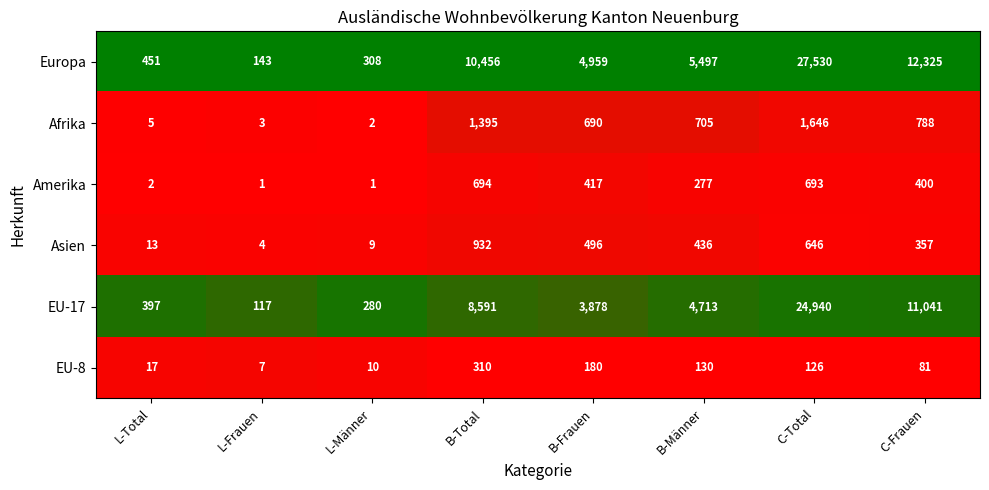

Count the number of data series in this chart.

6